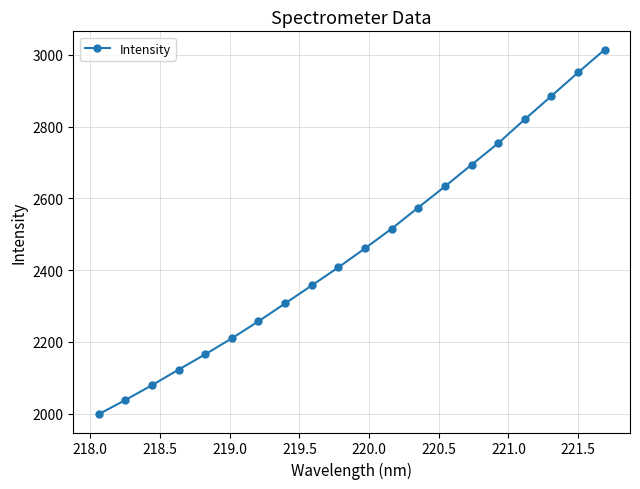

How many values exceed 2460?

10